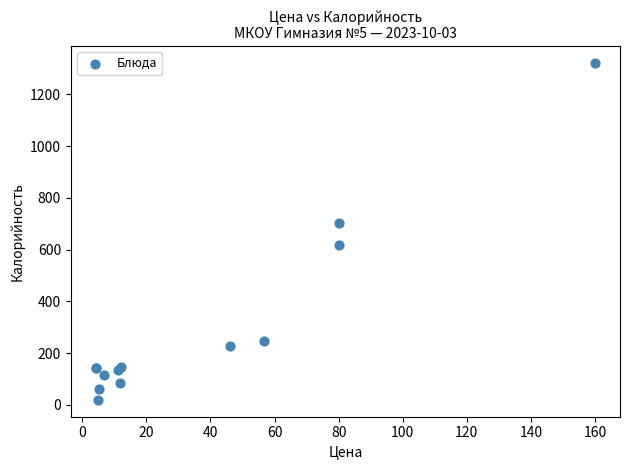

What Y value in the scatter plot is closest to 670?

704.4